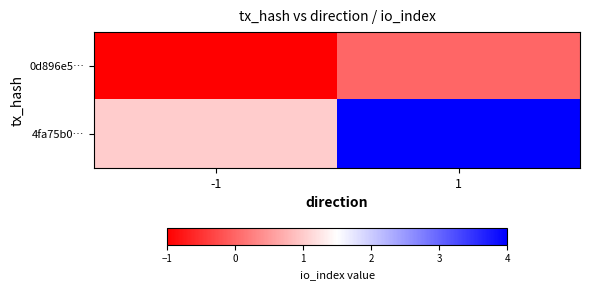

Which series has the largest total across all categories?

4fa75b0…